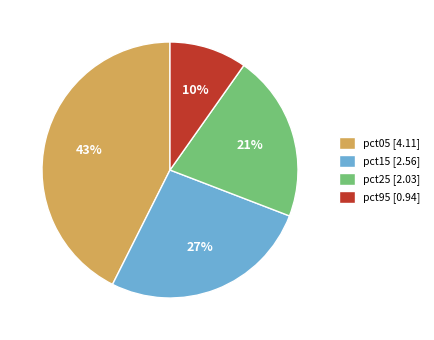

What percentage is the pct05 [4.11] slice, to the nearest percent?

43%